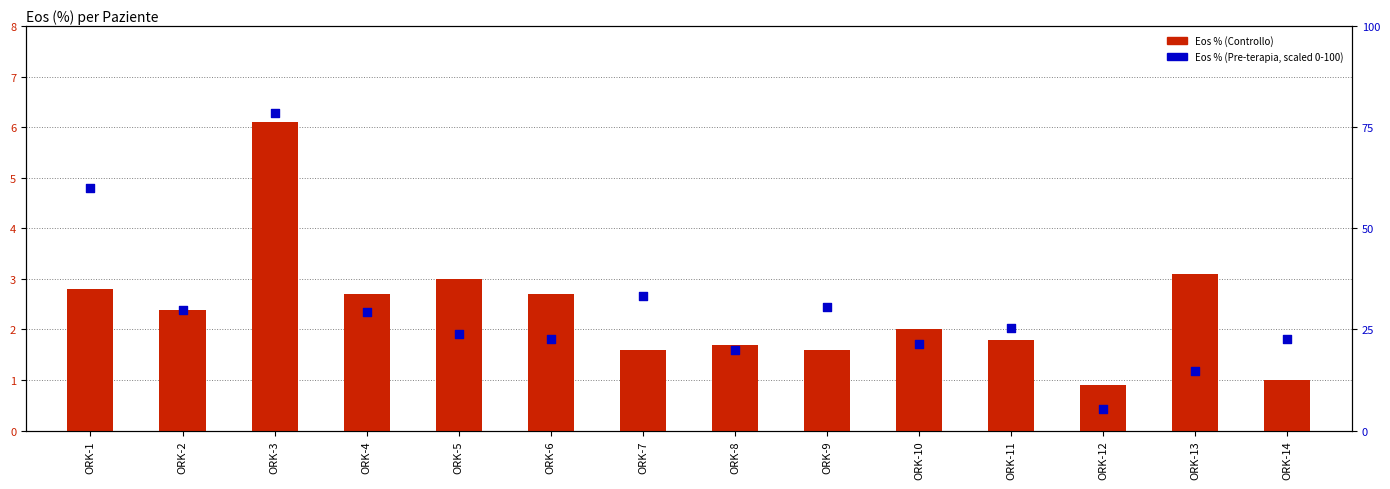

Which series has the largest total across all categories?

Pre-terapia